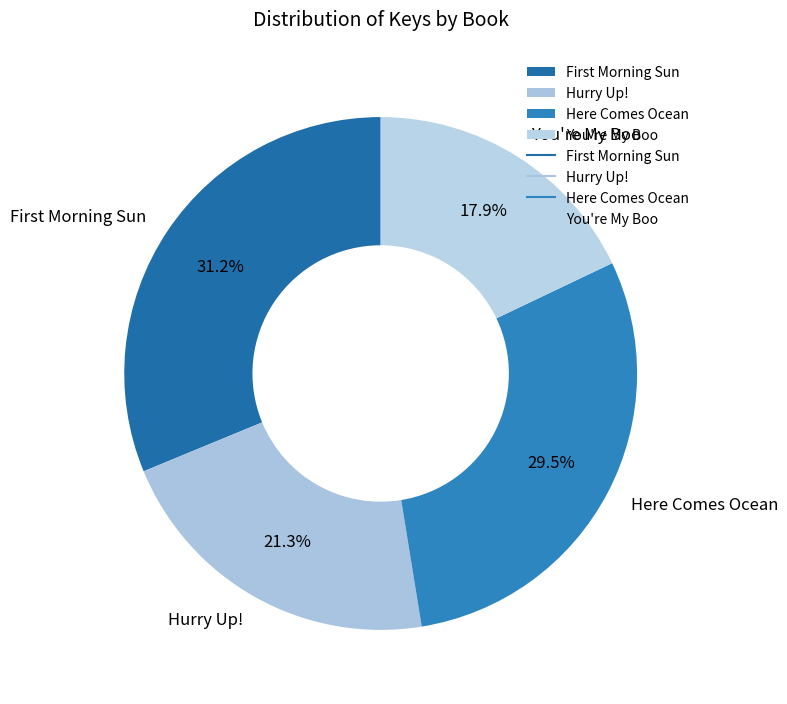

Count the number of slices in the pie.

4